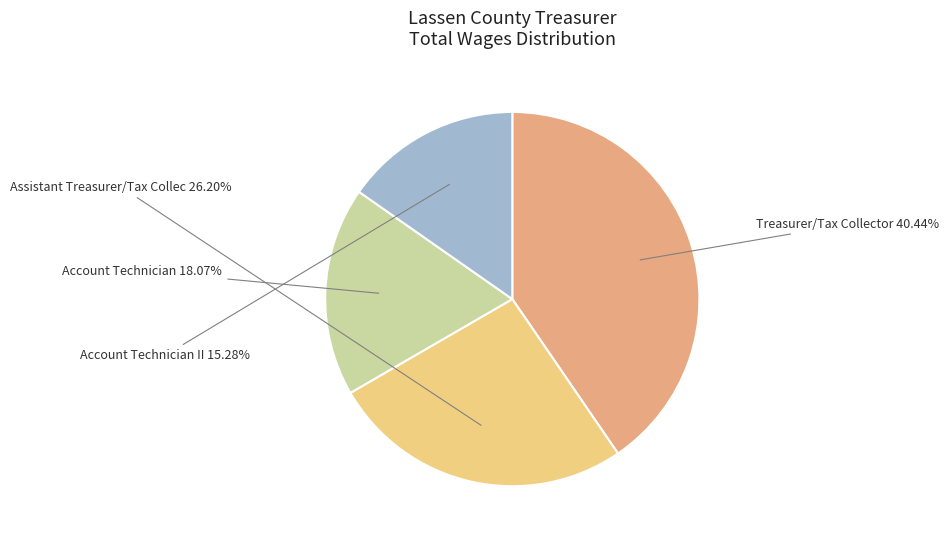

Which slice is the smallest?

Account Technician II